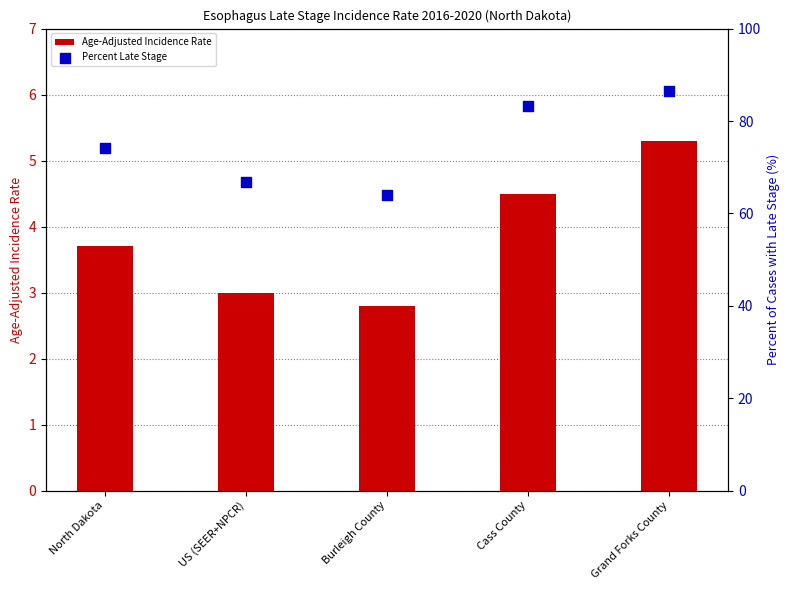

Which series contains the lowest Y value?

Age-Adjusted Incidence Rate